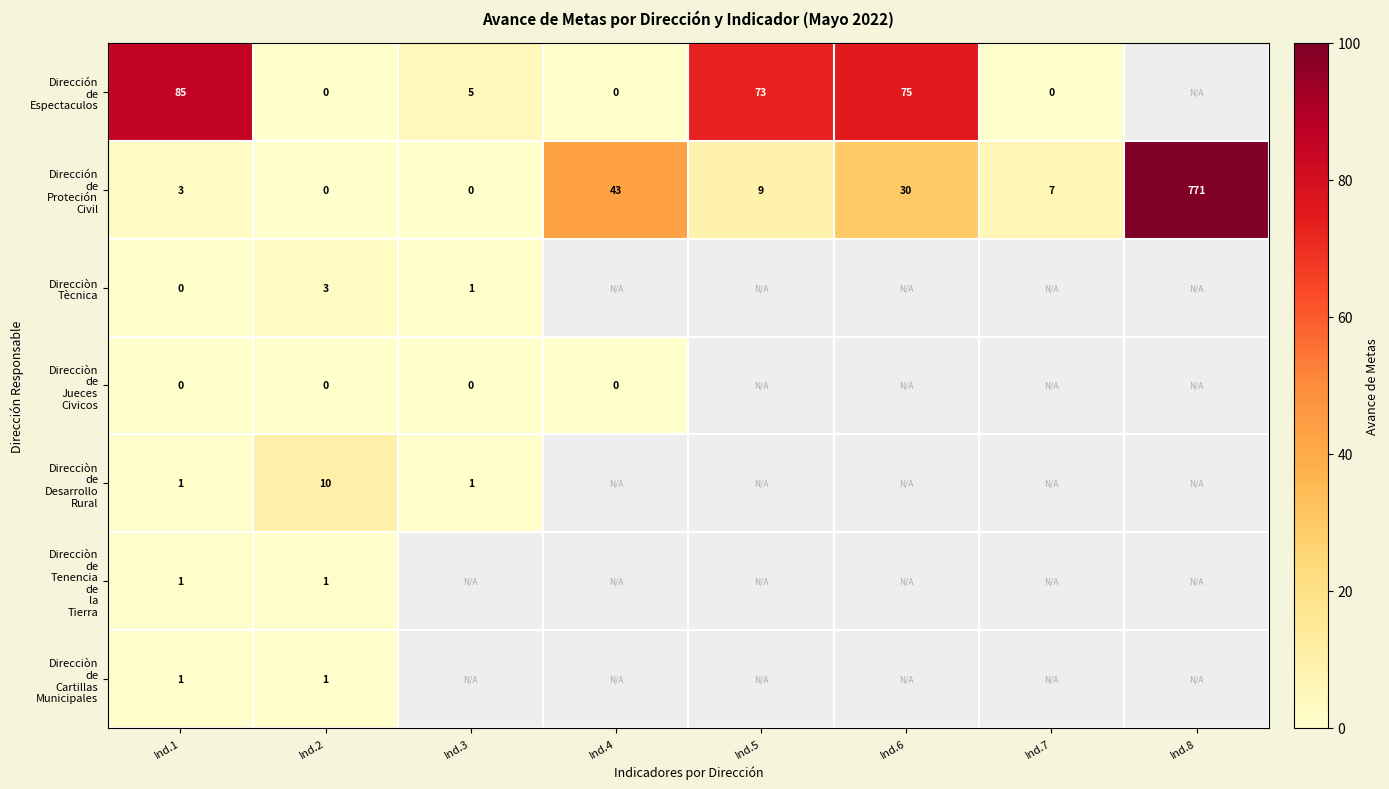

Which series has the largest total across all categories?

Dirección de Proteción Civil